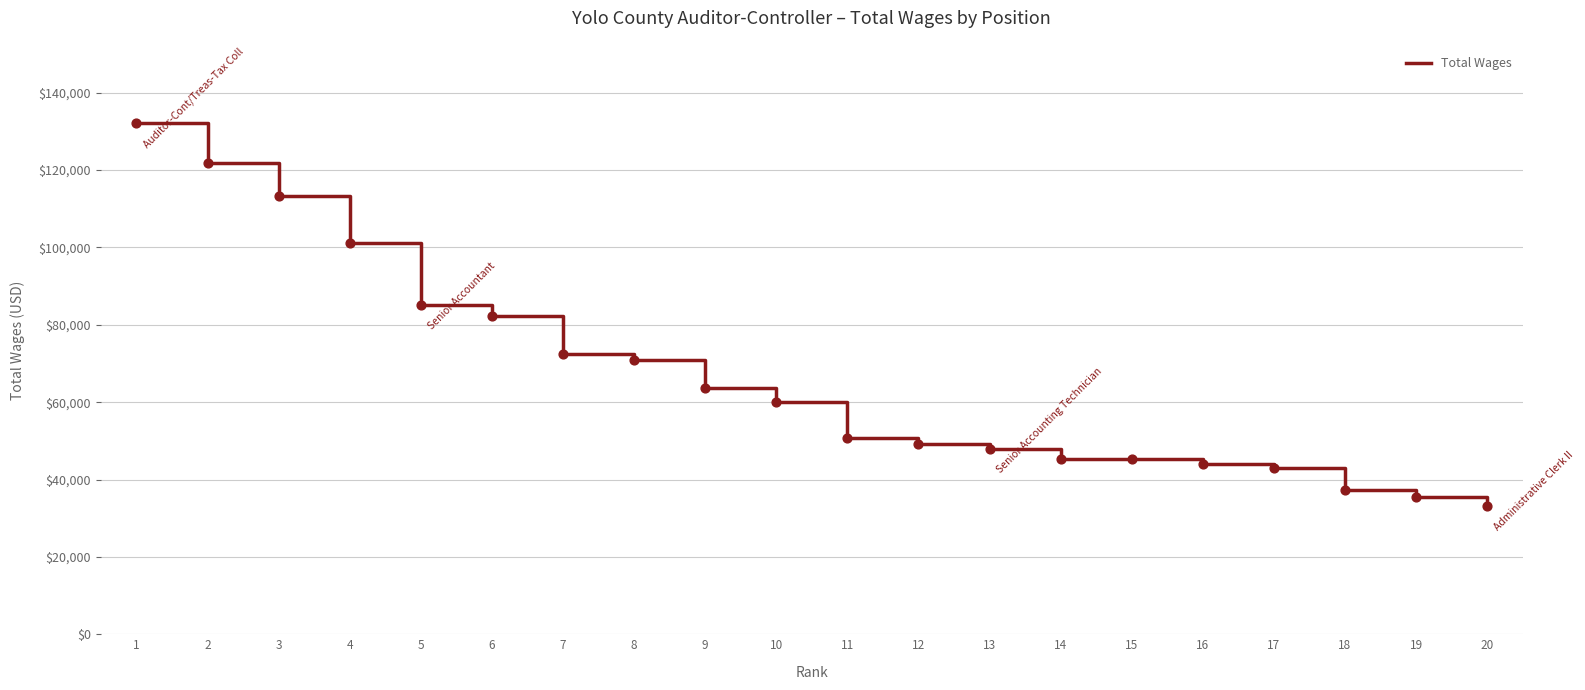

What is the change in value from 6 to 14?

-36840